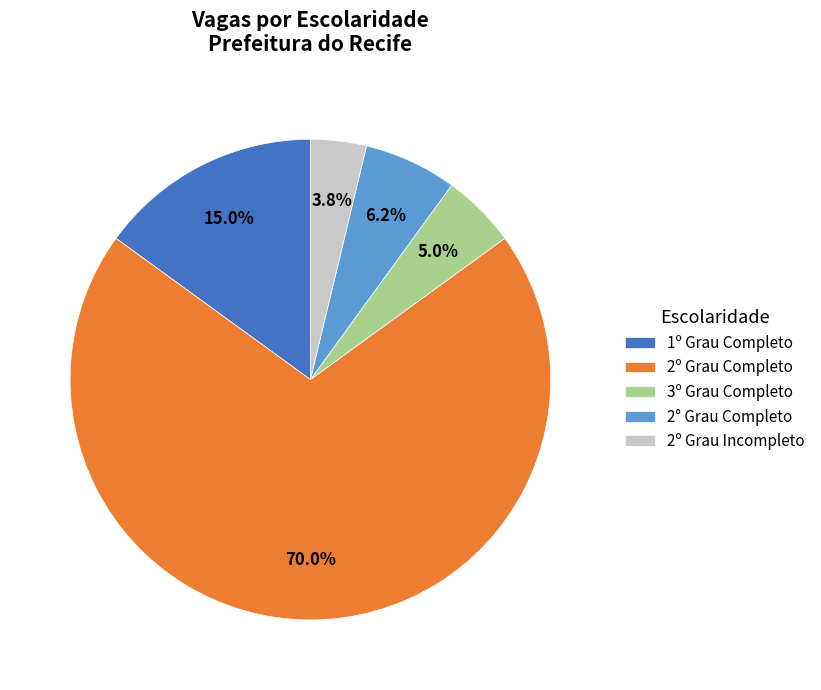

Does 1º Grau Completo represent more than half of the total?

No